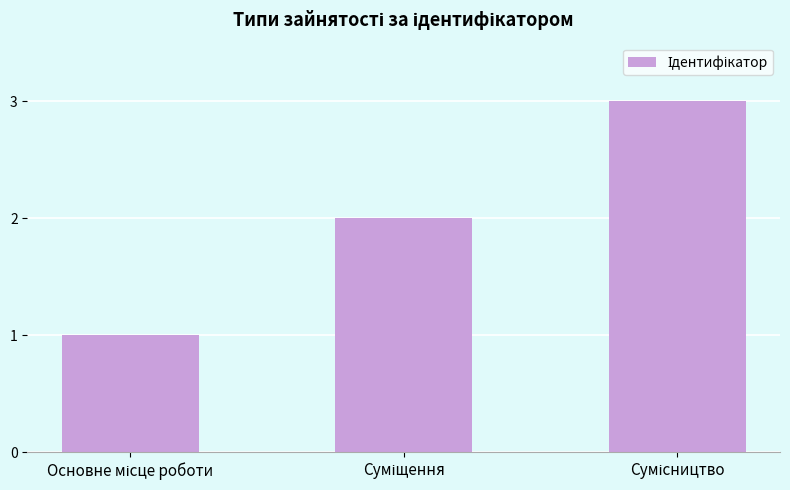

How many data points does each series have?

3